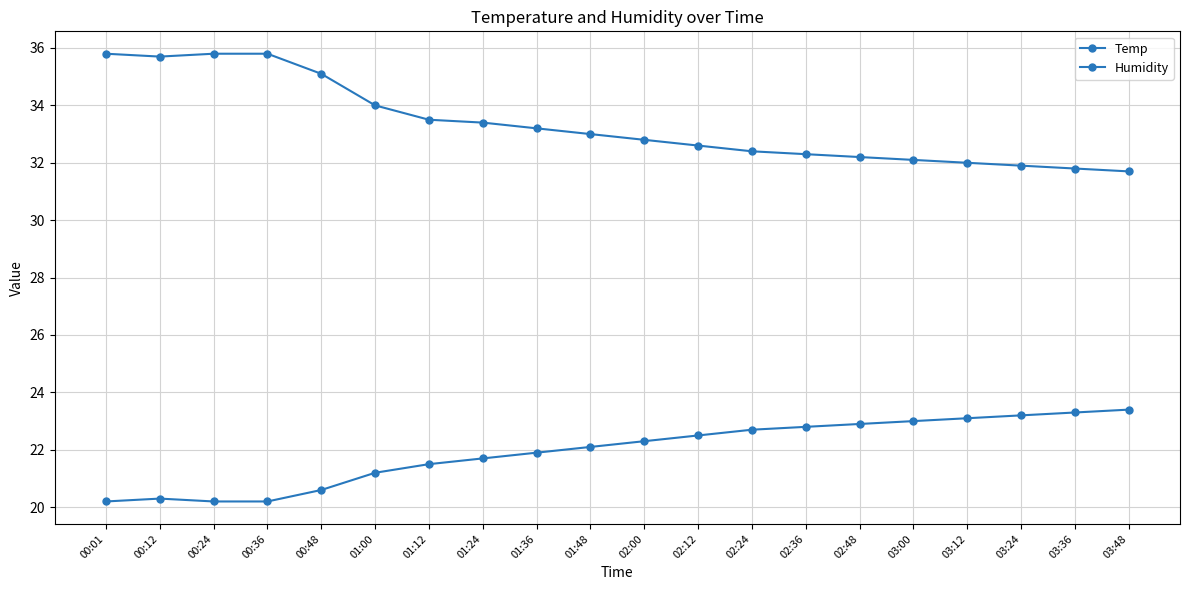

What is the sum of all Temp values?

439.1